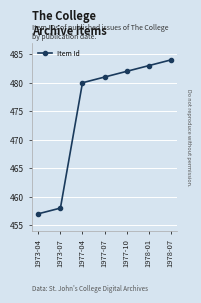

How many values are below 481?

3